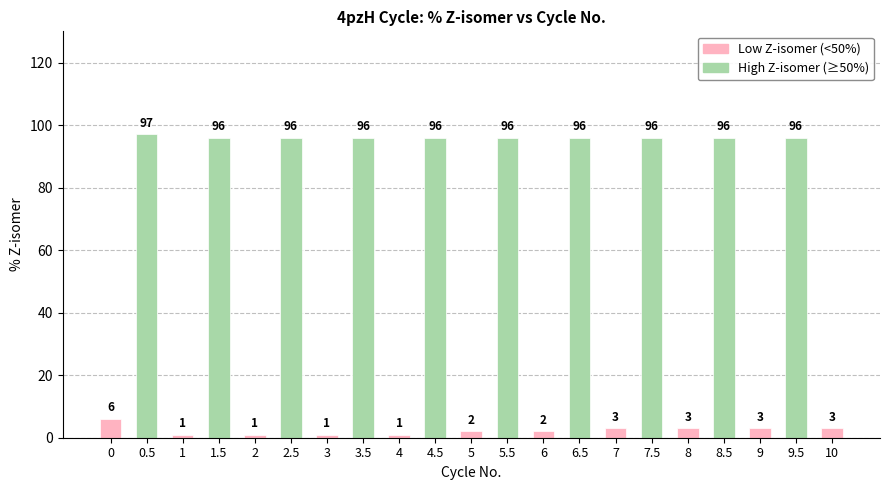

What is the difference between the second highest and minimum values?

95